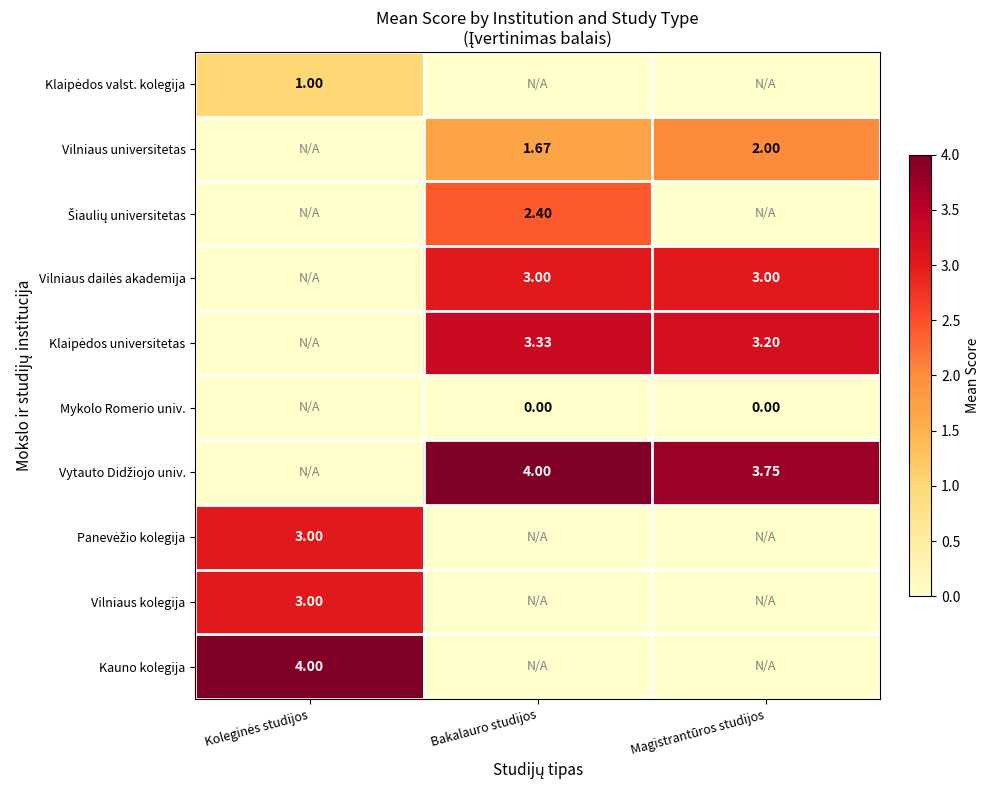

What is the maximum value shown in the chart?

4.0